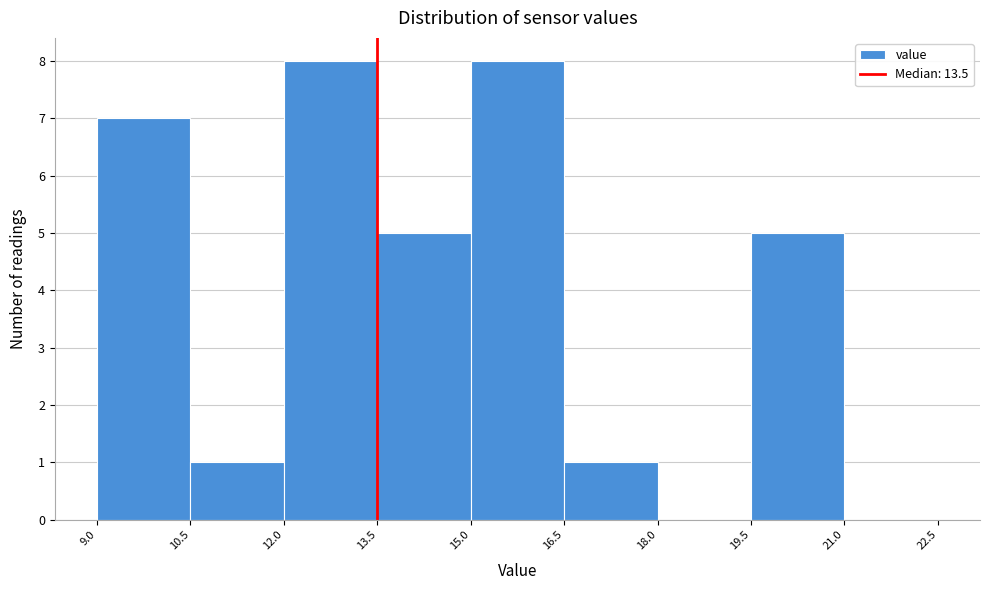

How tall is the bar that spans 15.0 to 16.5 on the x-axis? The values are not printed on the chart, so give them approximately, as read against the axis.

8